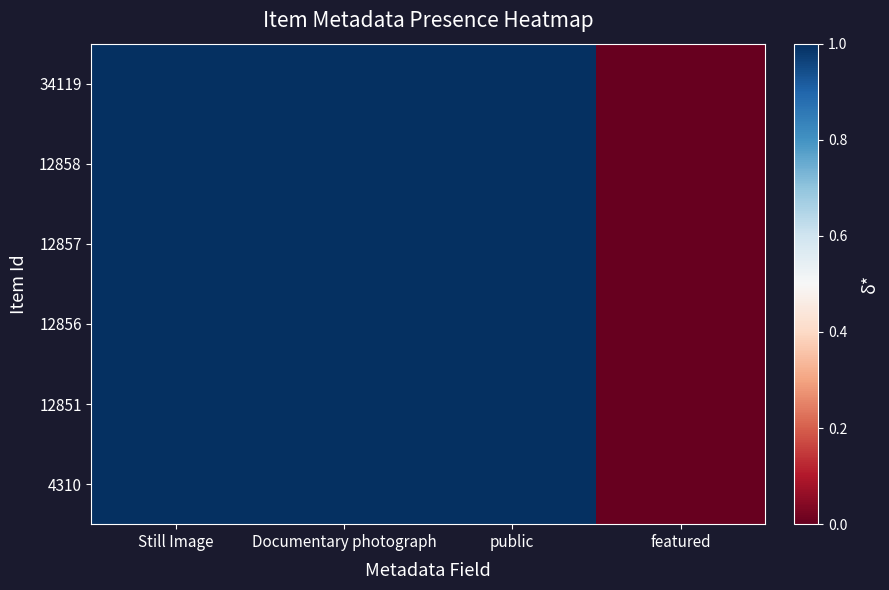

Which category has the lowest value across all series?

featured